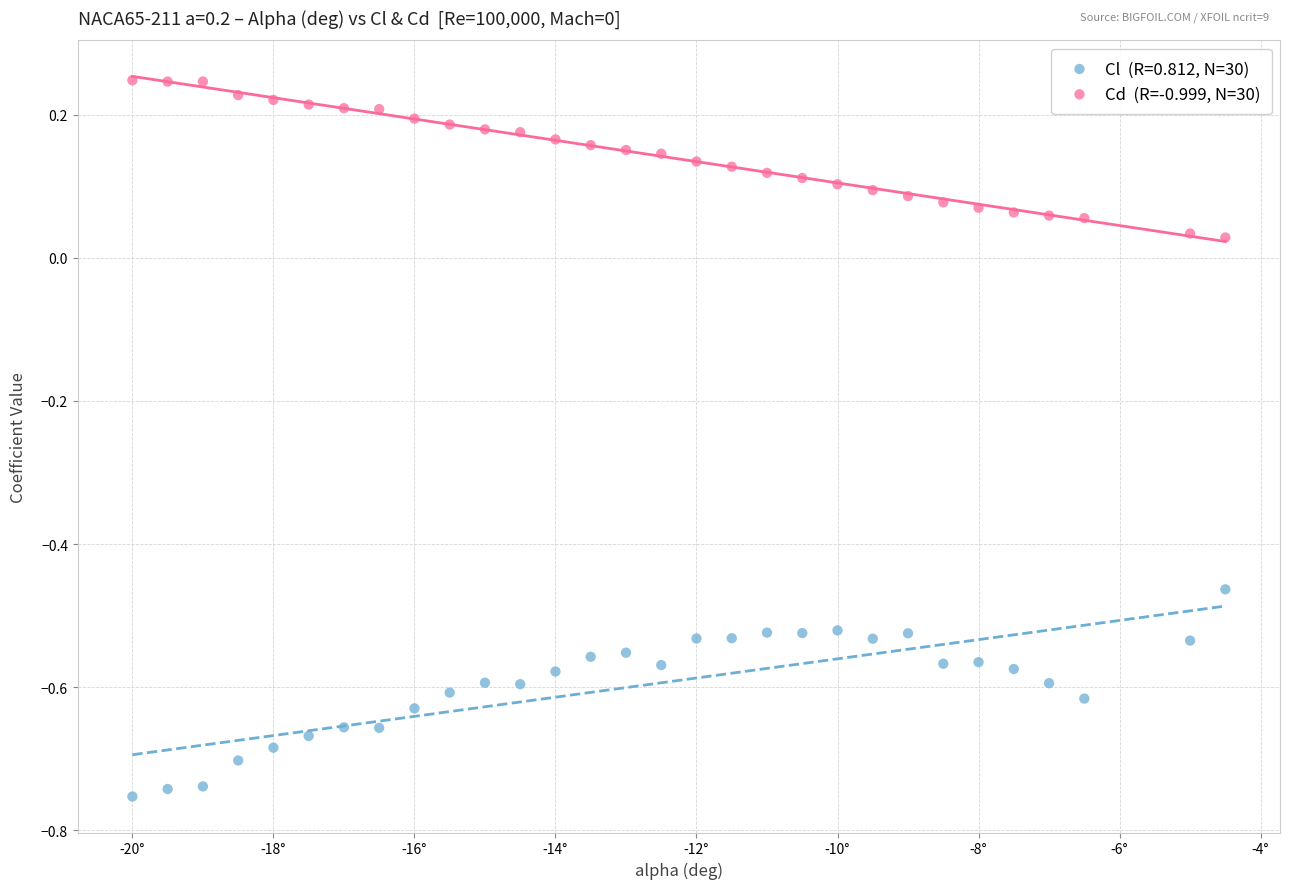

Across all data points, what is the range of Y values (max minus min)?

1.0